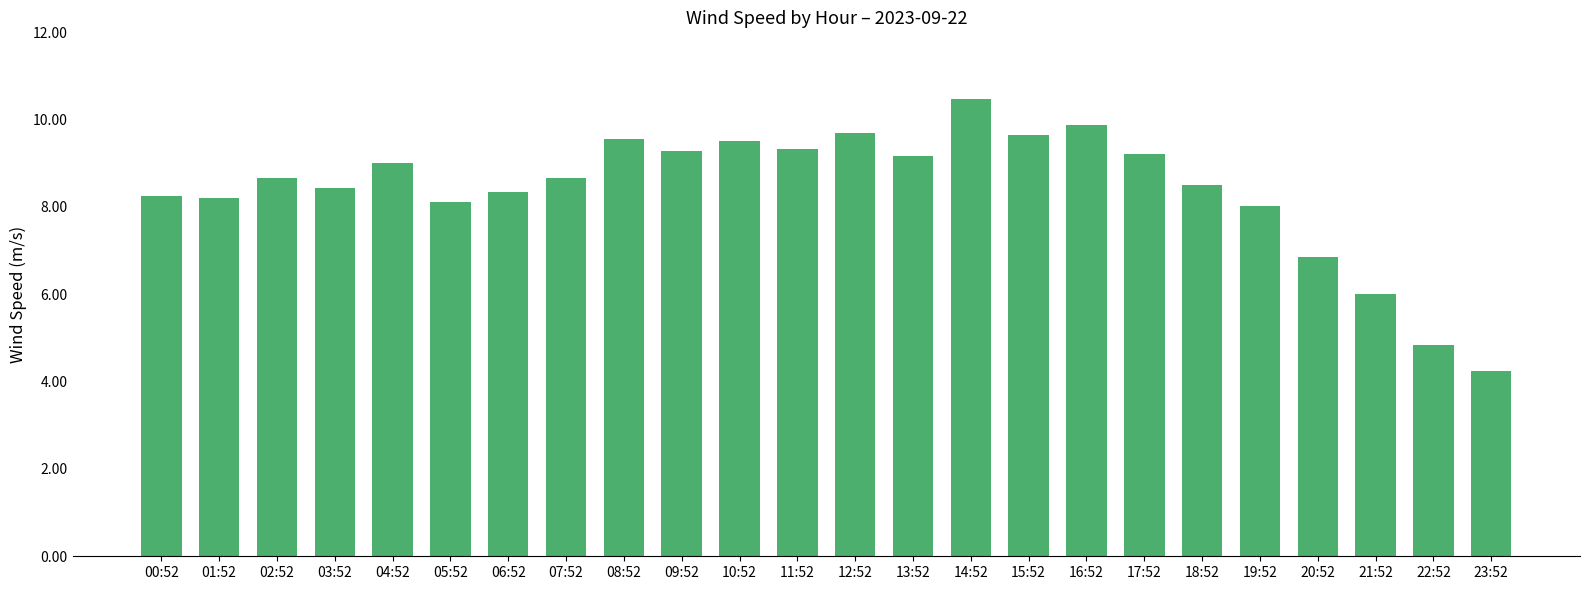

What position from the right is 07:52?

17